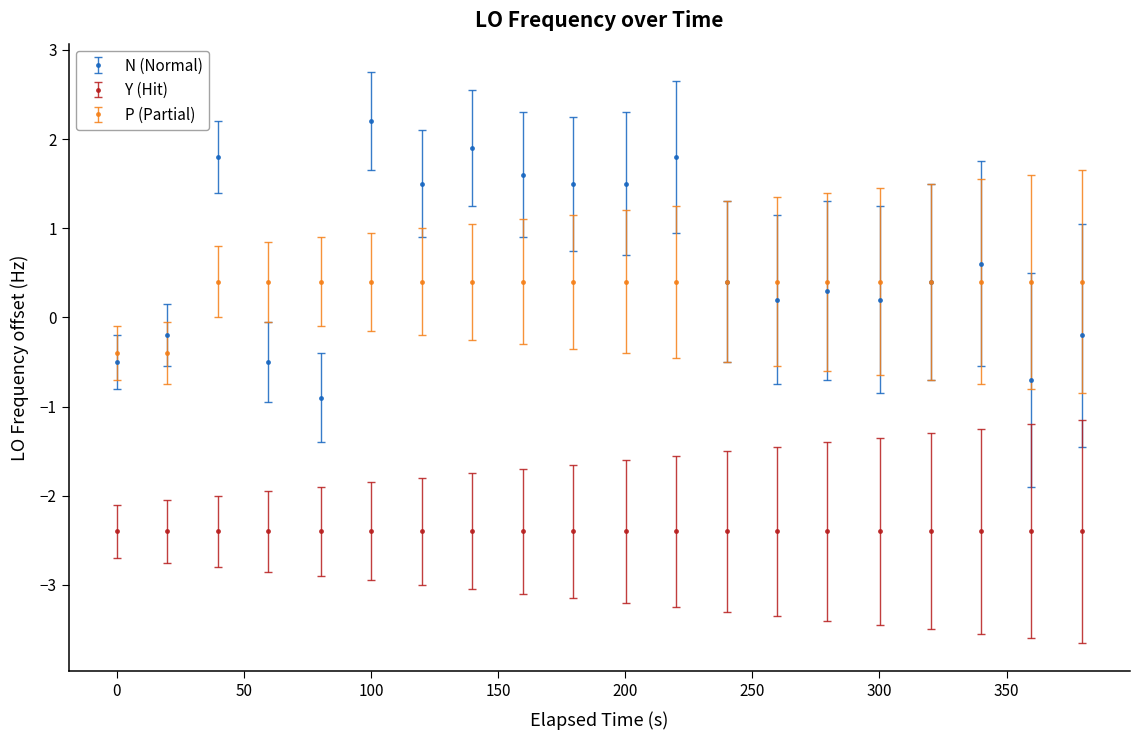

What is the lowest value of the P (Partial) series?

-0.4